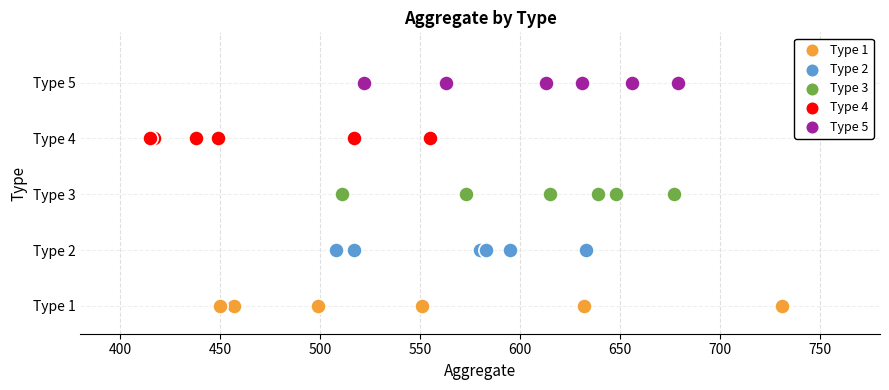

Which series contains the highest Y value?

Type 5